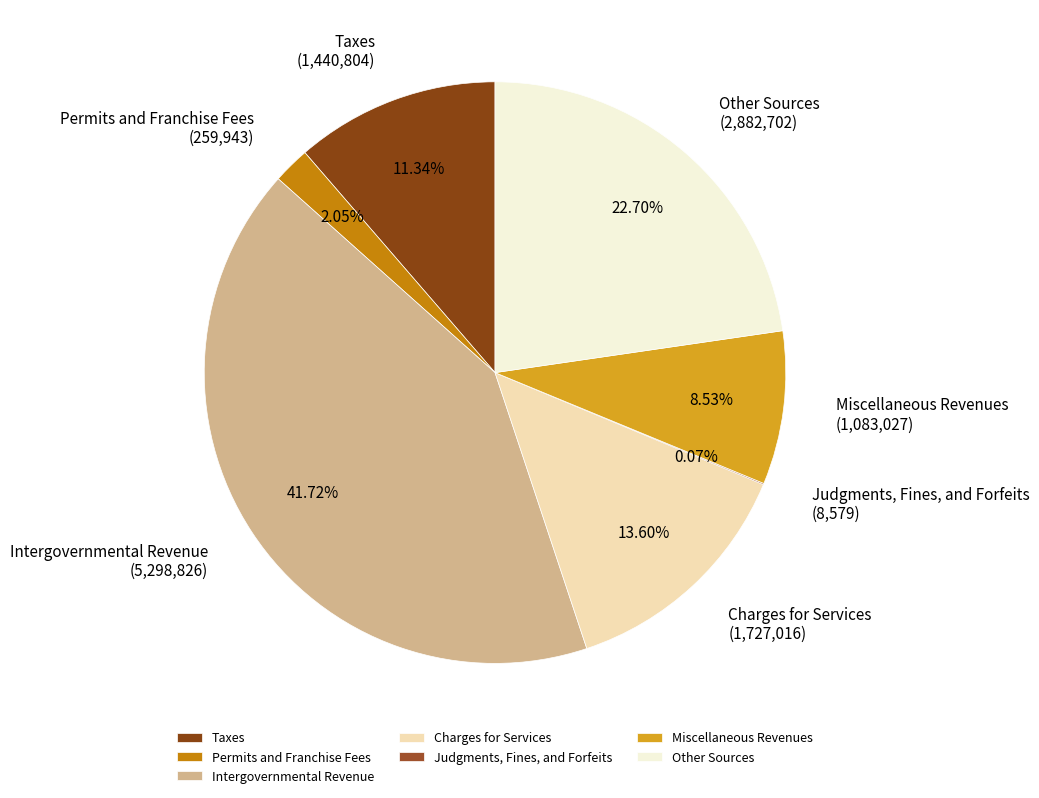

To the nearest percent, what is the difference between the Other Sources and Miscellaneous Revenues slice percentages?

14%